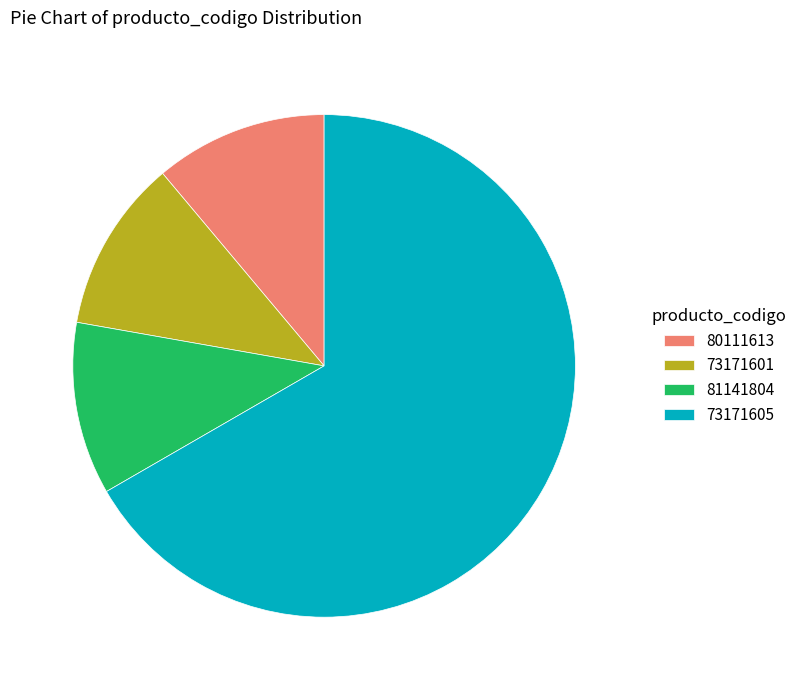

What is the majority slice?

73171605